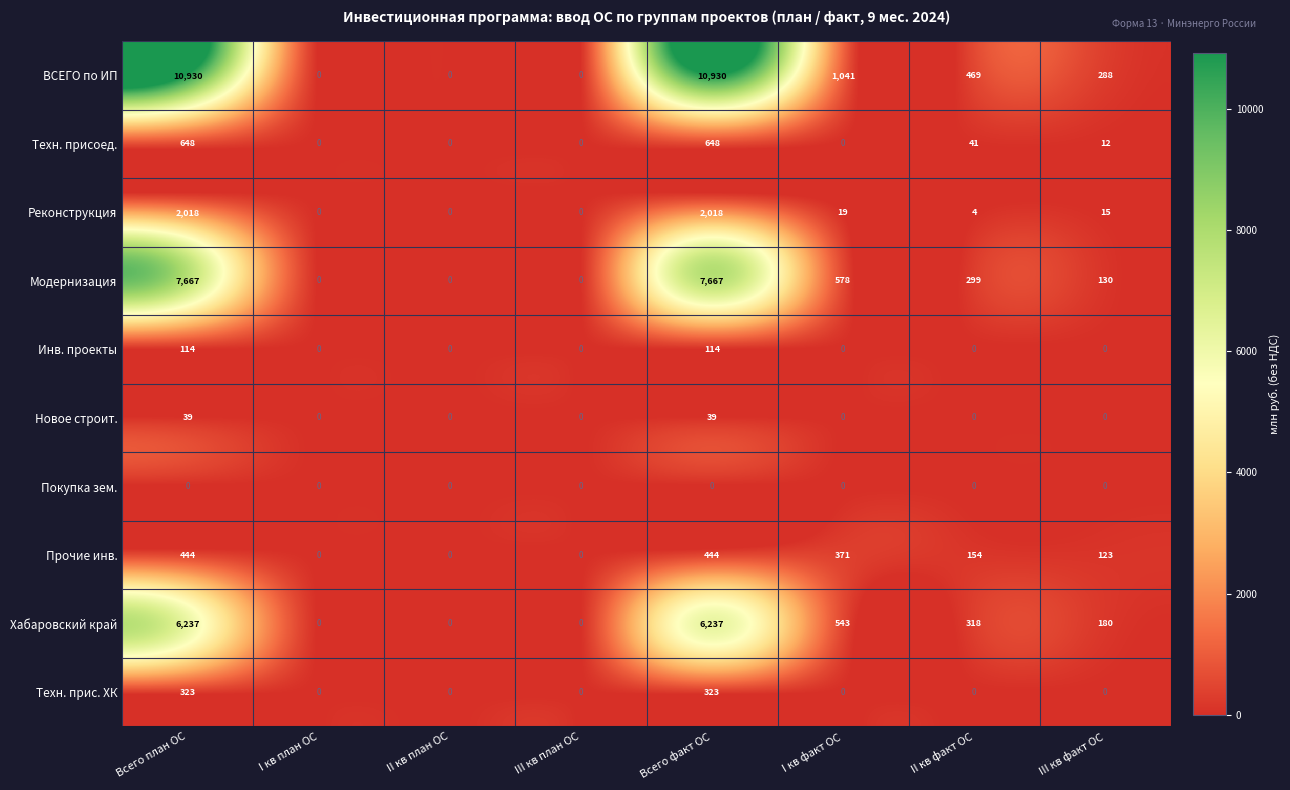

The value of ВСЕГО по ИП at Всего план ОС is 10930. True or false?

True